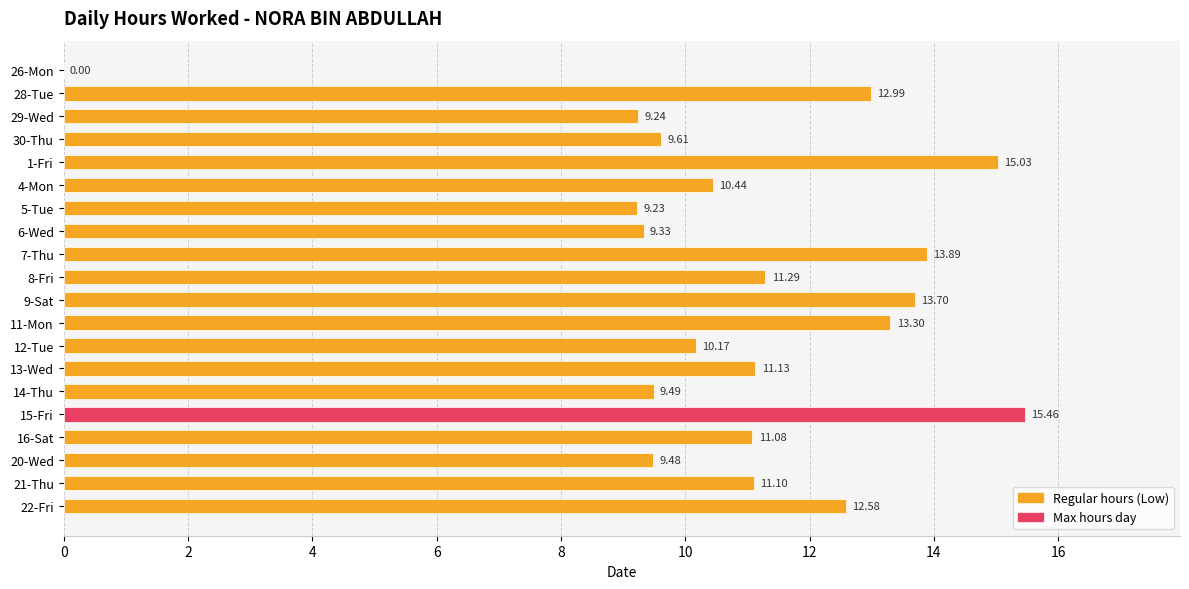

What is the sum of all values?

218.5